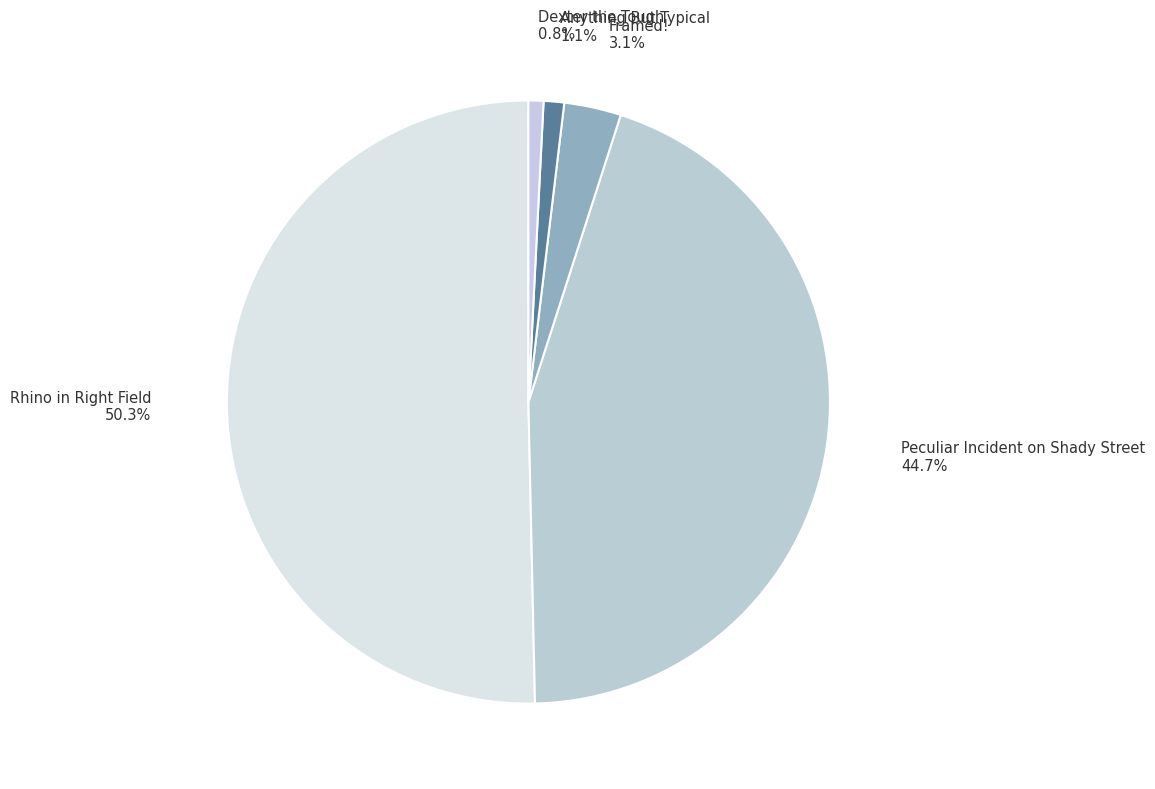

What percentage is the Framed! slice, to the nearest percent?

3%